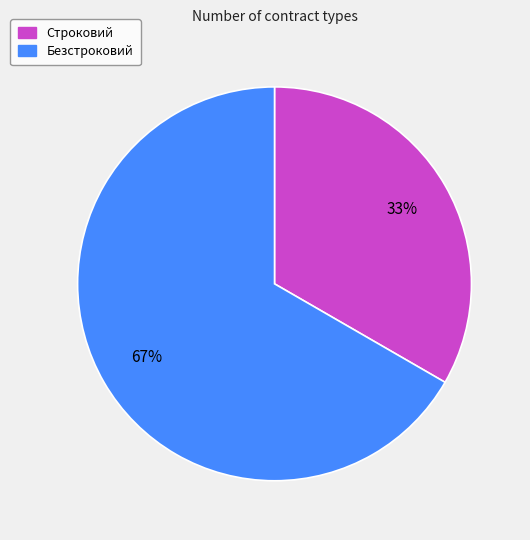

To the nearest percent, what is the average slice percentage?

50%